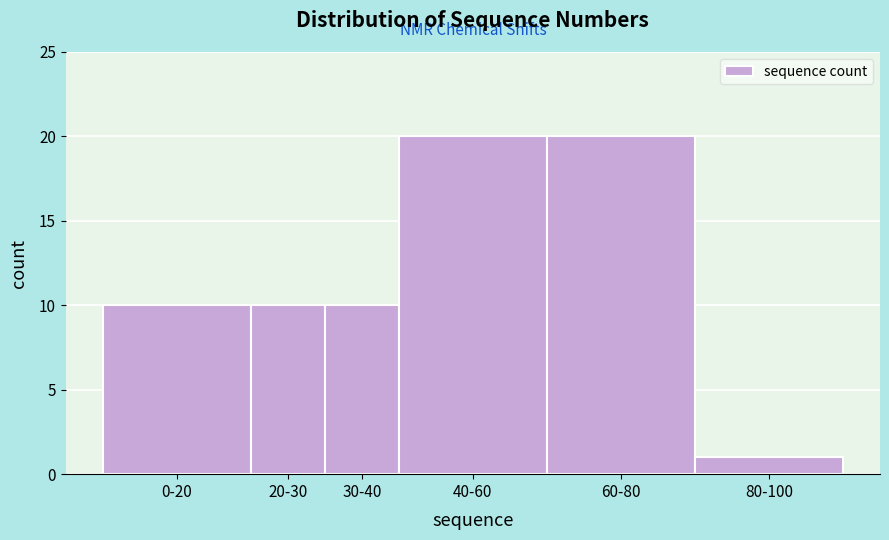

Reading left to right, list all the values displayed in this chart.

10	10	10	20	20	1